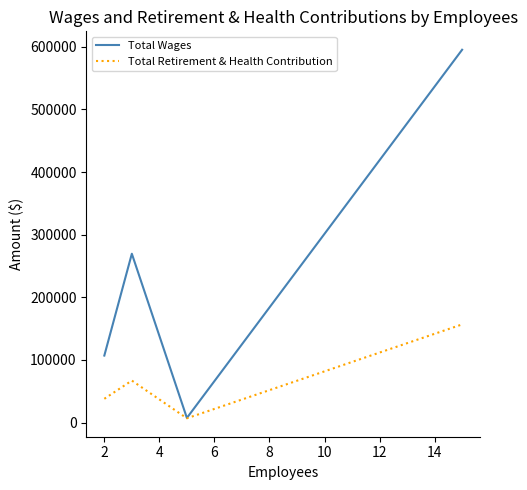

Which series has the largest range (max minus min)?

Total Wages